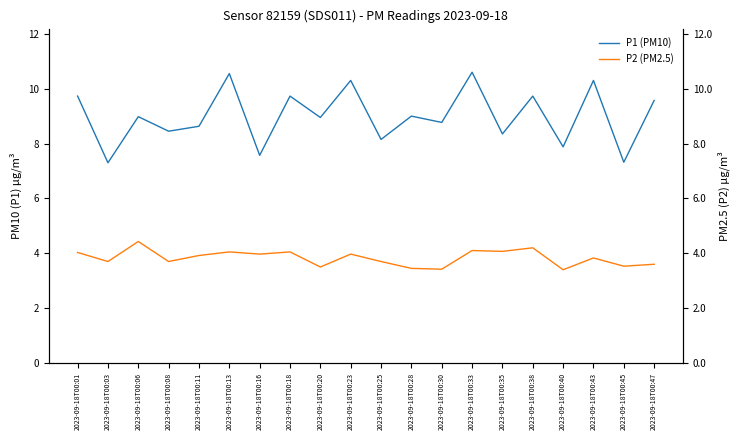

Which series has the widest spread of values?

P1 (PM10)